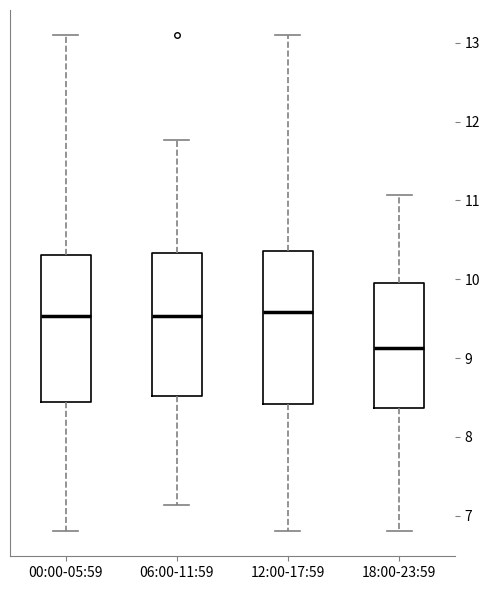

Where does the median line of the box for 06:00-11:59 sit on the y-axis? The values are not printed on the chart, so give them approximately, as read against the axis.

9.5